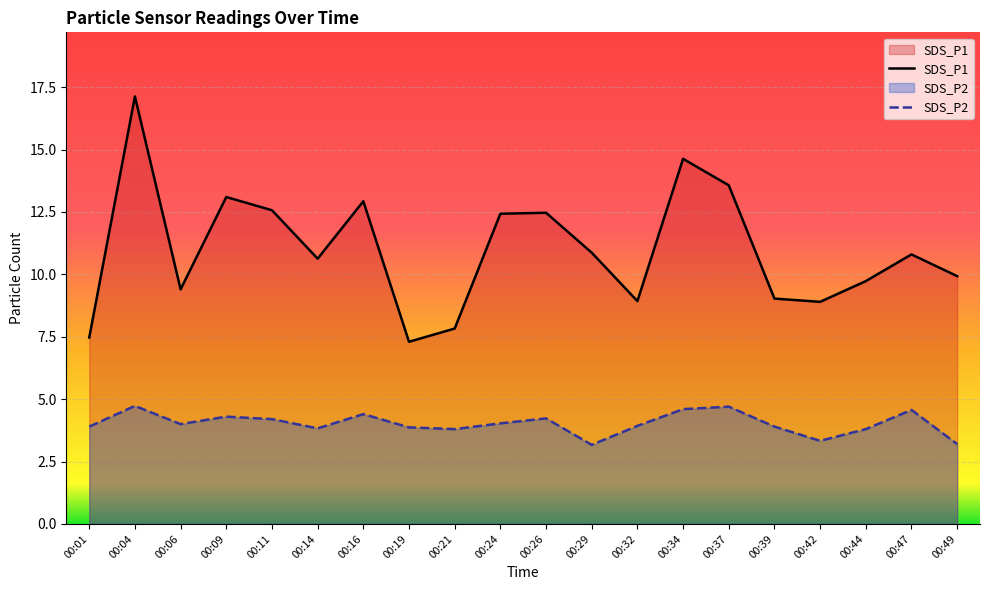

What is the total value across all series at 00:16?

17.3